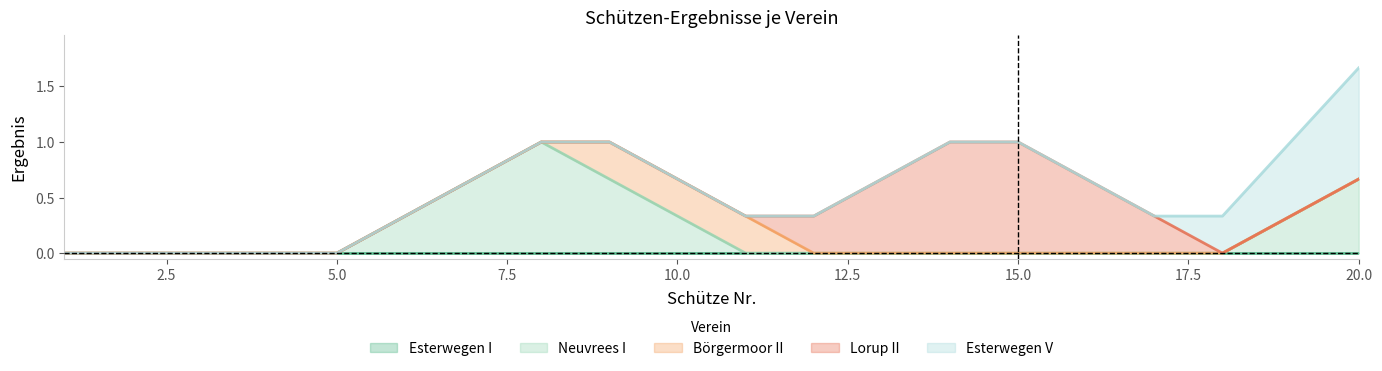

Does the chart display data point markers on the line(s)?

No